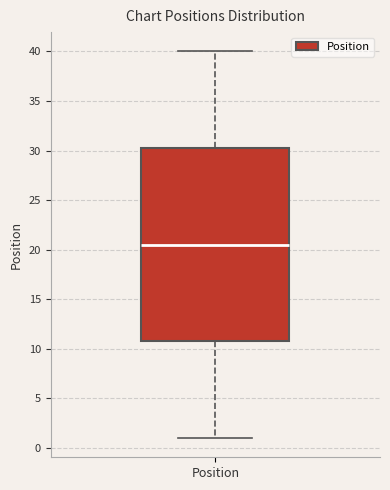

Where does the upper whisker of the box for Position end on the y-axis? The values are not printed on the chart, so give them approximately, as read against the axis.

40.0